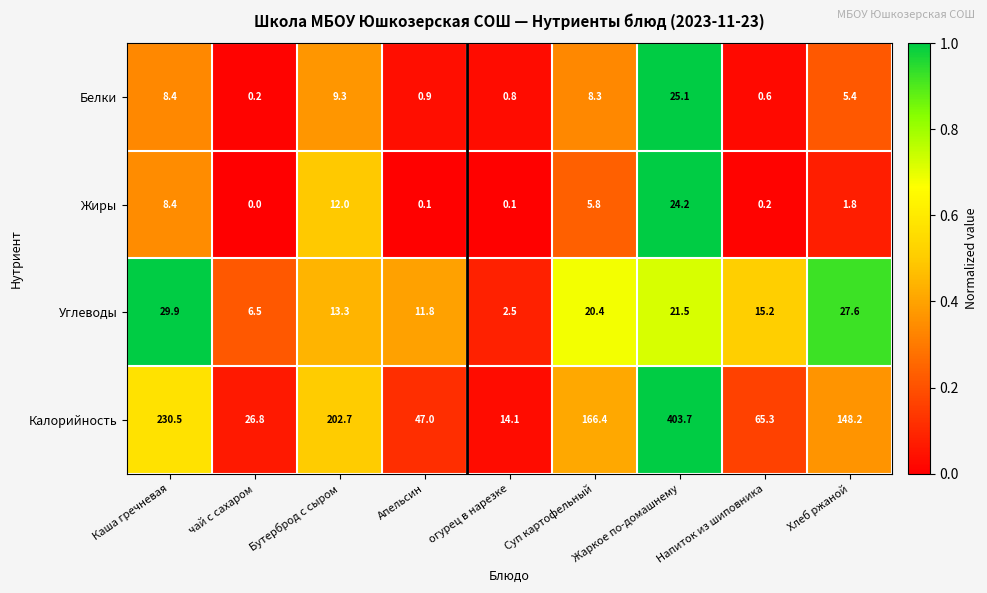

What is the approximate value of Углеводы at Напиток из шиповника?

15.2